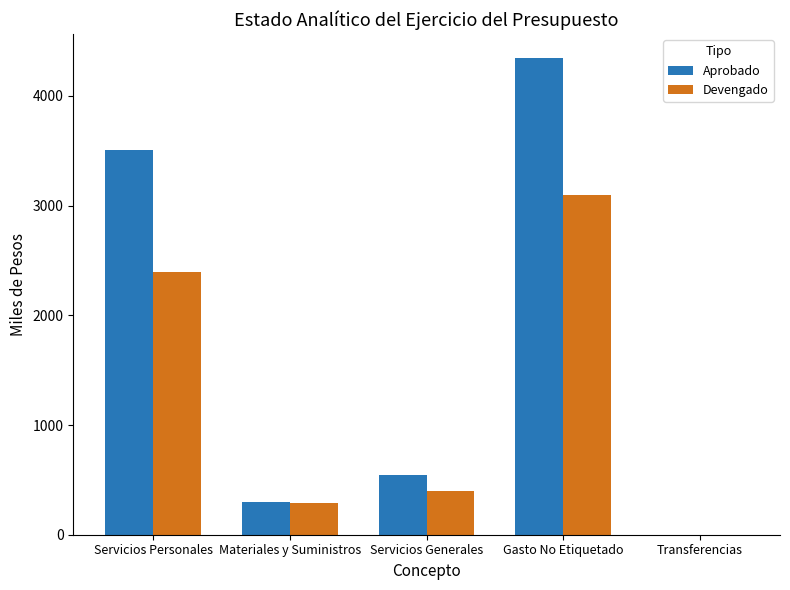

Count the number of data series in this chart.

2